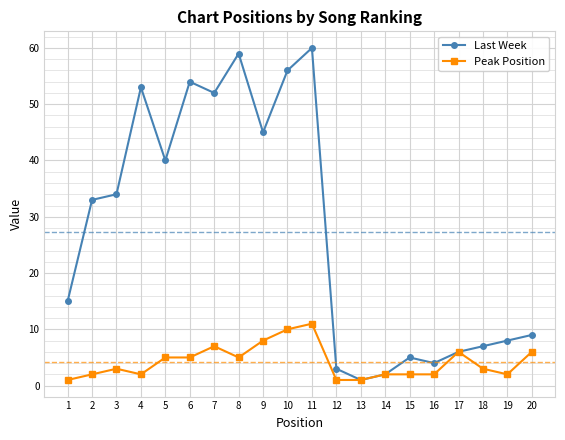

Rank the series by their maximum value, from lowest to highest.

Peak Position, Last Week